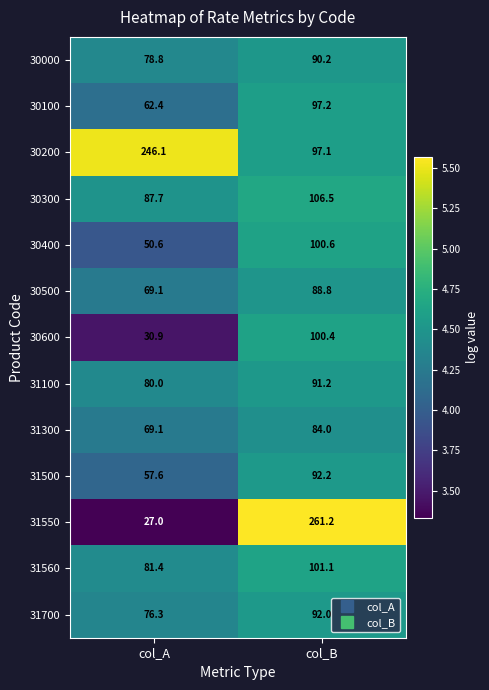

What is the sum of all 30500 values?

157.9